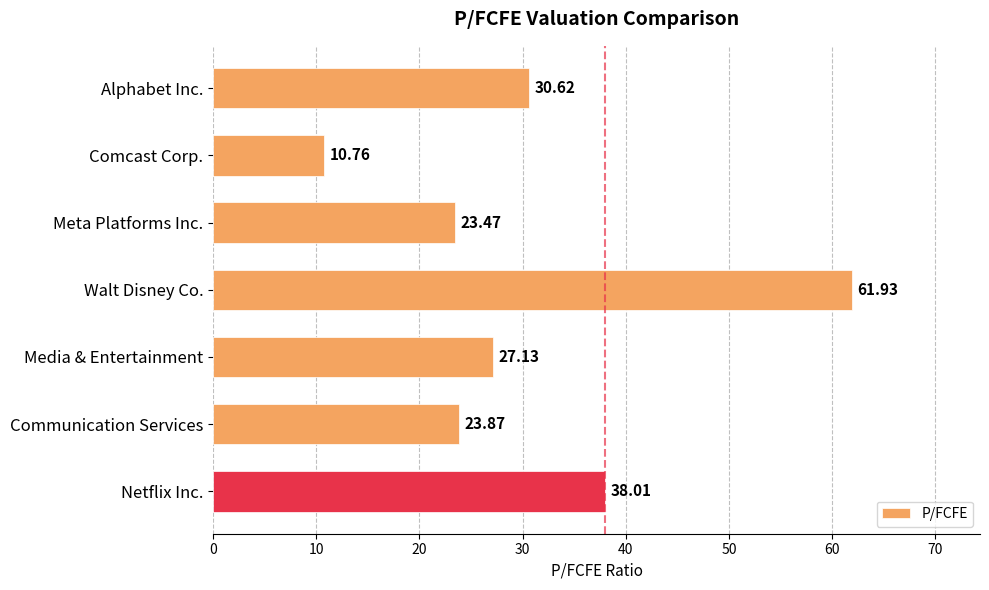

Rank the categories by value from lowest to highest.

Comcast Corp., Meta Platforms Inc., Communication Services, Media & Entertainment, Alphabet Inc., Netflix Inc., Walt Disney Co.